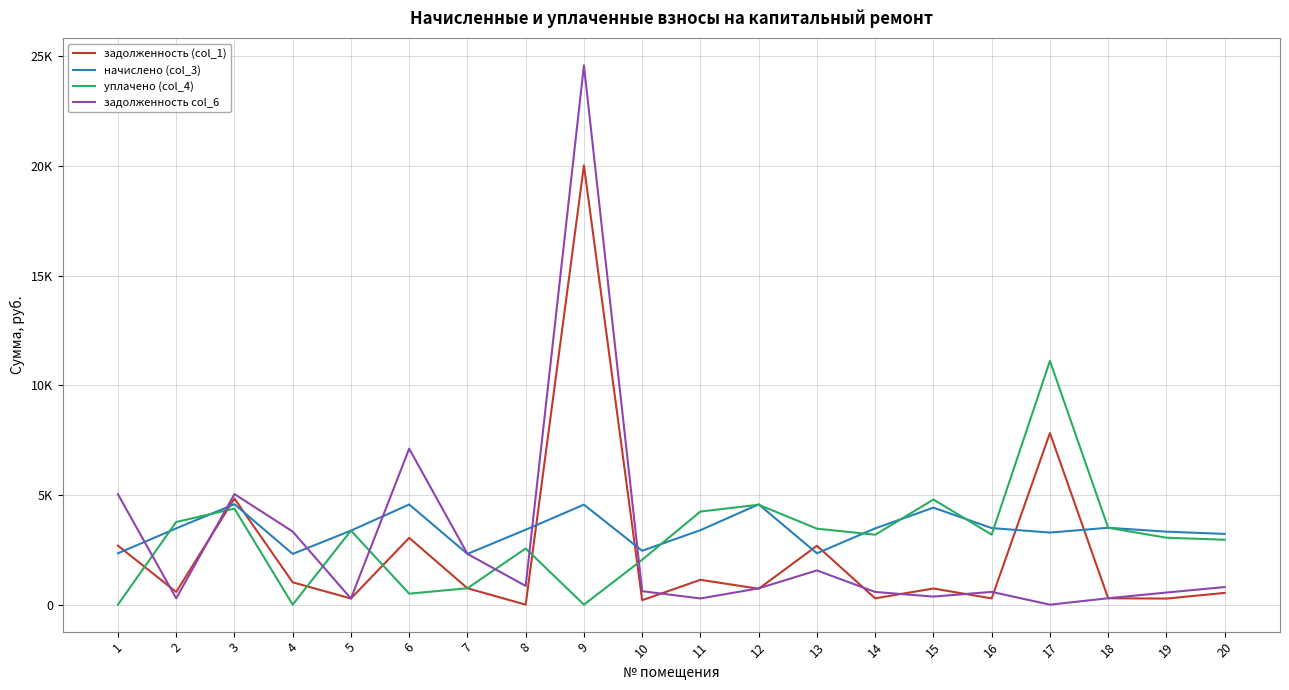

Which series has the largest total across all categories?

начислено (col_3)